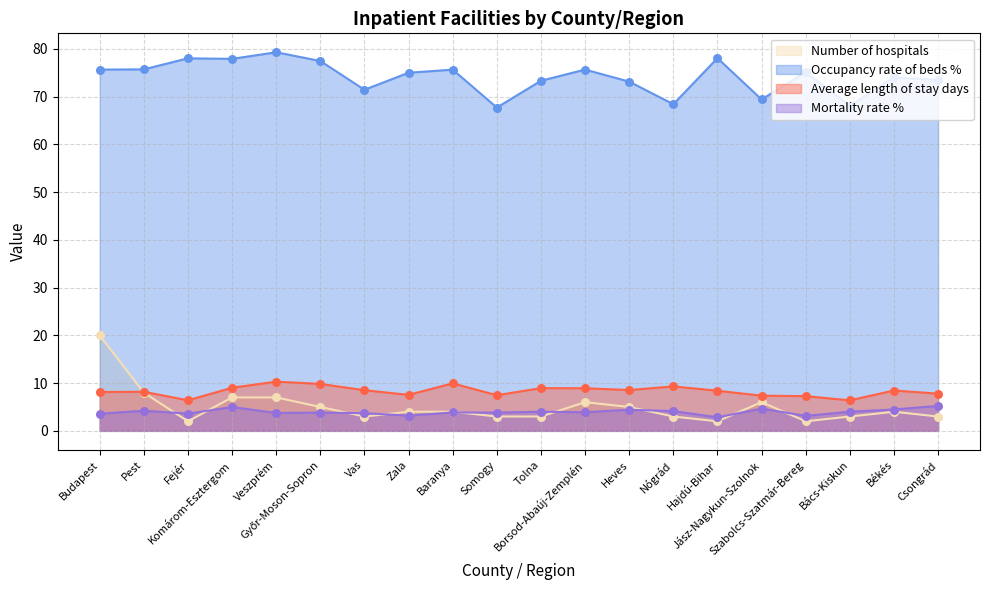

At how many categories does at least one series exceed 31?

20